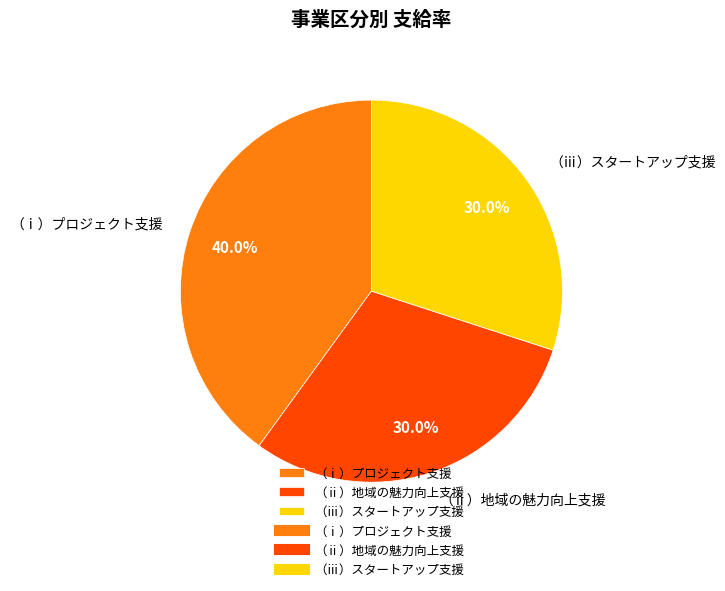

To the nearest percent, what is the difference between the （ⅱ）地域の魅力向上支援 and （ⅰ）プロジェクト支援 slice percentages?

10%